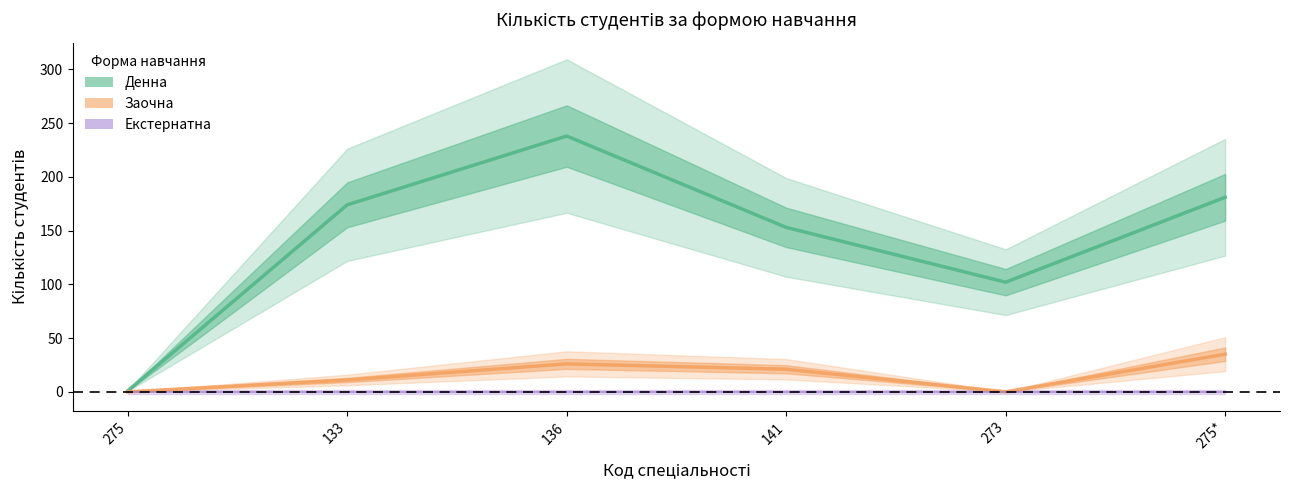

Which series changed the most between 273 and 275*?

Денна